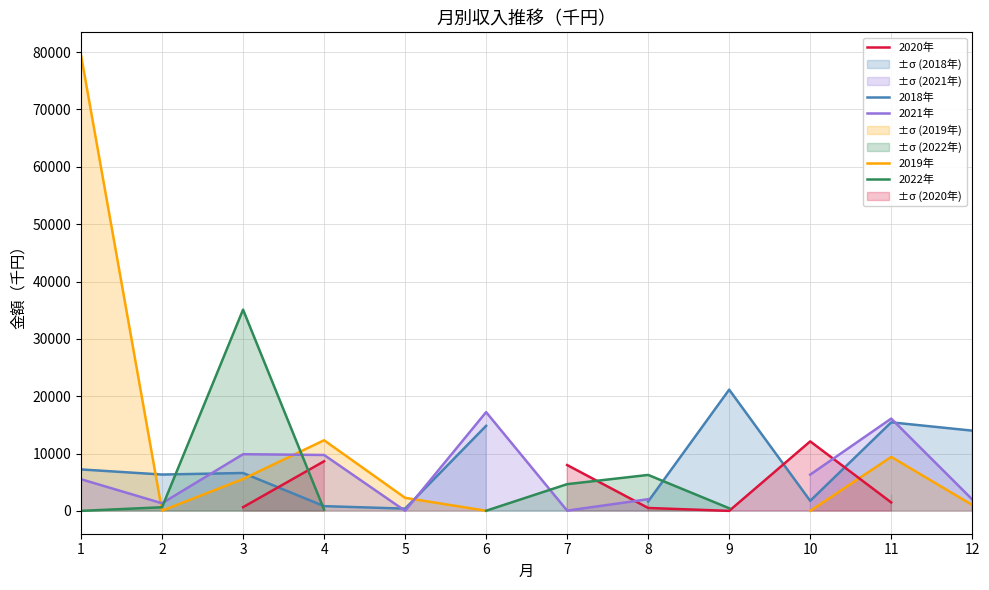

At which category does the chart reach its minimum across all series?

10